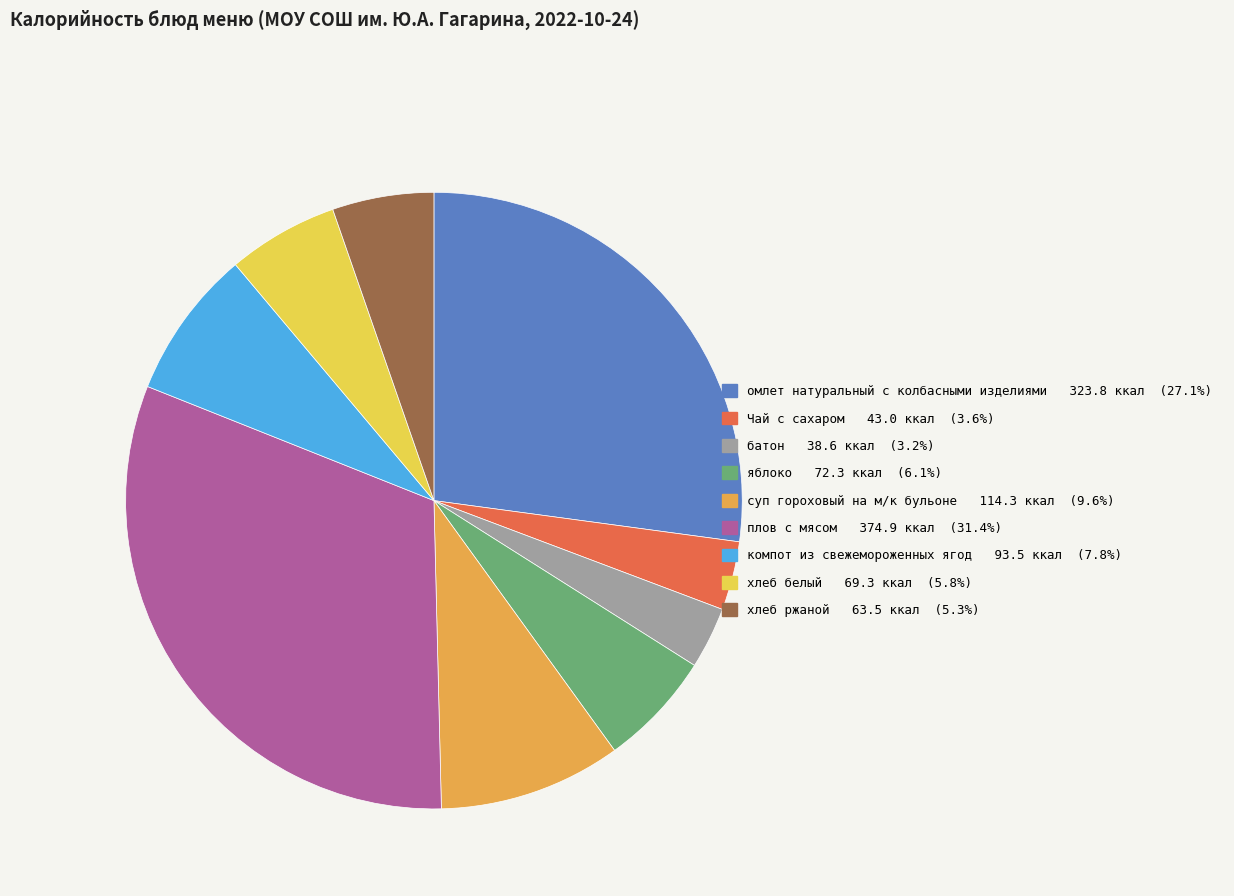

Which category has the biggest portion of the pie?

плов с мясом